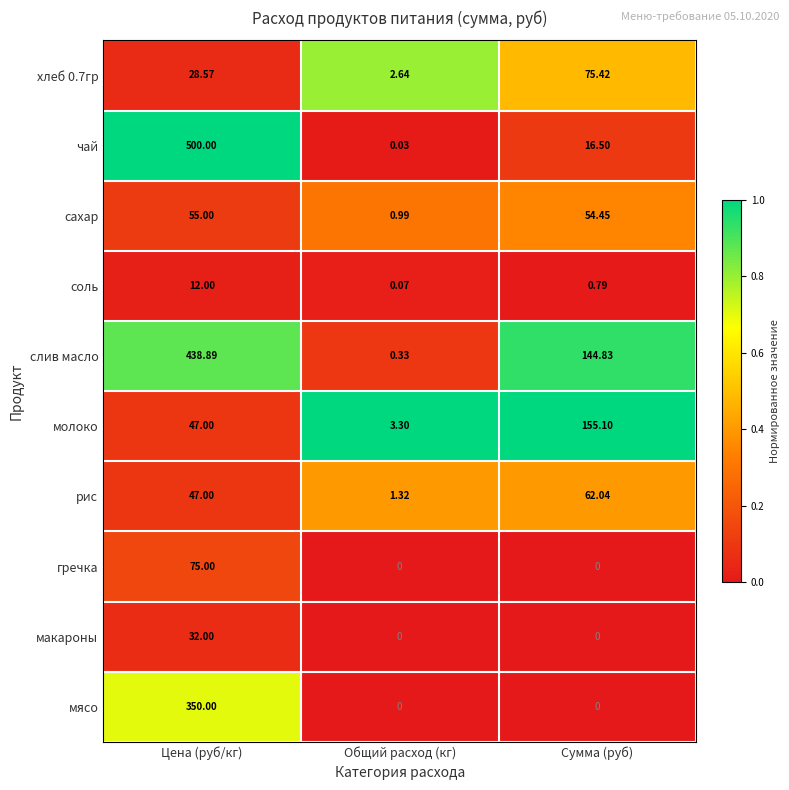

Which series has the largest total across all categories?

слив масло